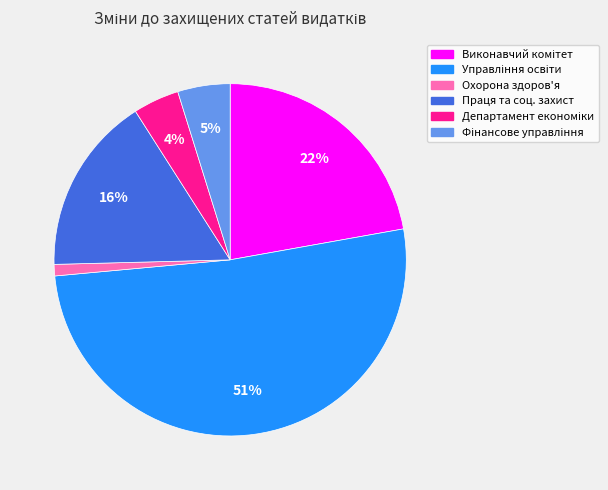

To the nearest percent, what is the average slice percentage?

17%